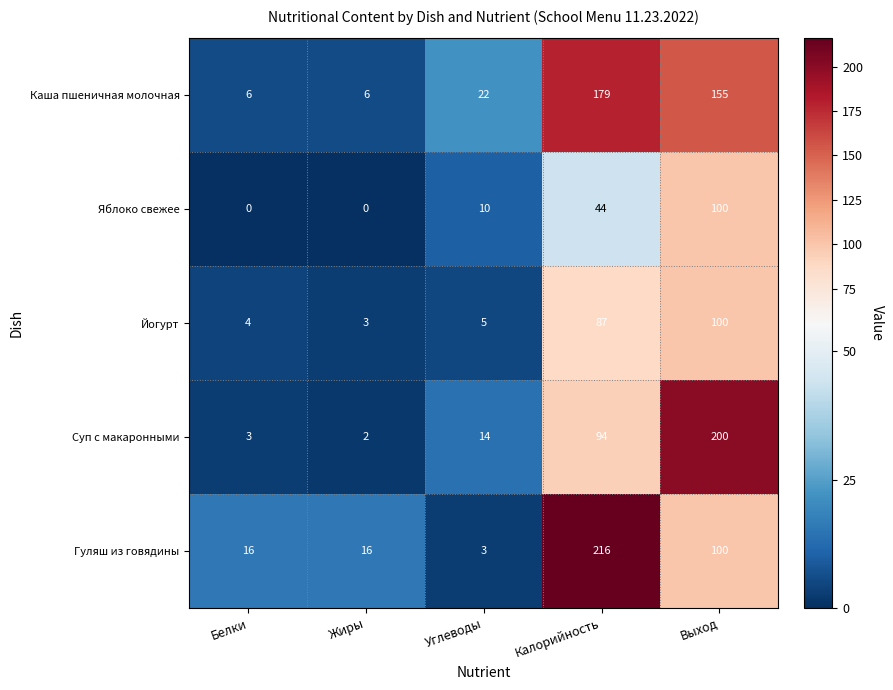

Reading left to right, transcribe all the data shown in this chart.

Каша пшеничная молочная: Белки=6	Жиры=6	Углеводы=22	Калорийность=179	Выход=155
Яблоко свежее: Белки=0	Жиры=0	Углеводы=10	Калорийность=44	Выход=100
Йогурт: Белки=4	Жиры=3	Углеводы=5	Калорийность=87	Выход=100
Суп с макаронными: Белки=3	Жиры=2	Углеводы=14	Калорийность=94	Выход=200
Гуляш из говядины: Белки=16	Жиры=16	Углеводы=3	Калорийность=216	Выход=100